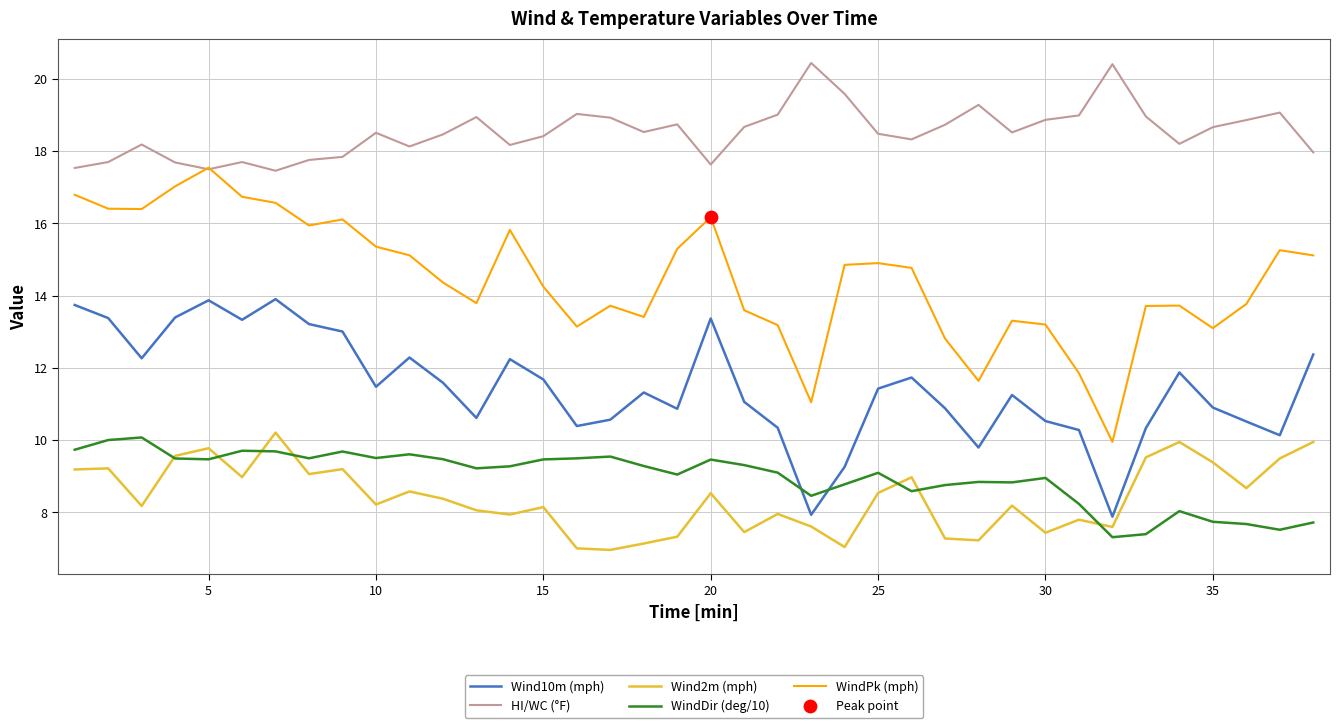

Which series has the largest total across all categories?

HI/WC (°F)